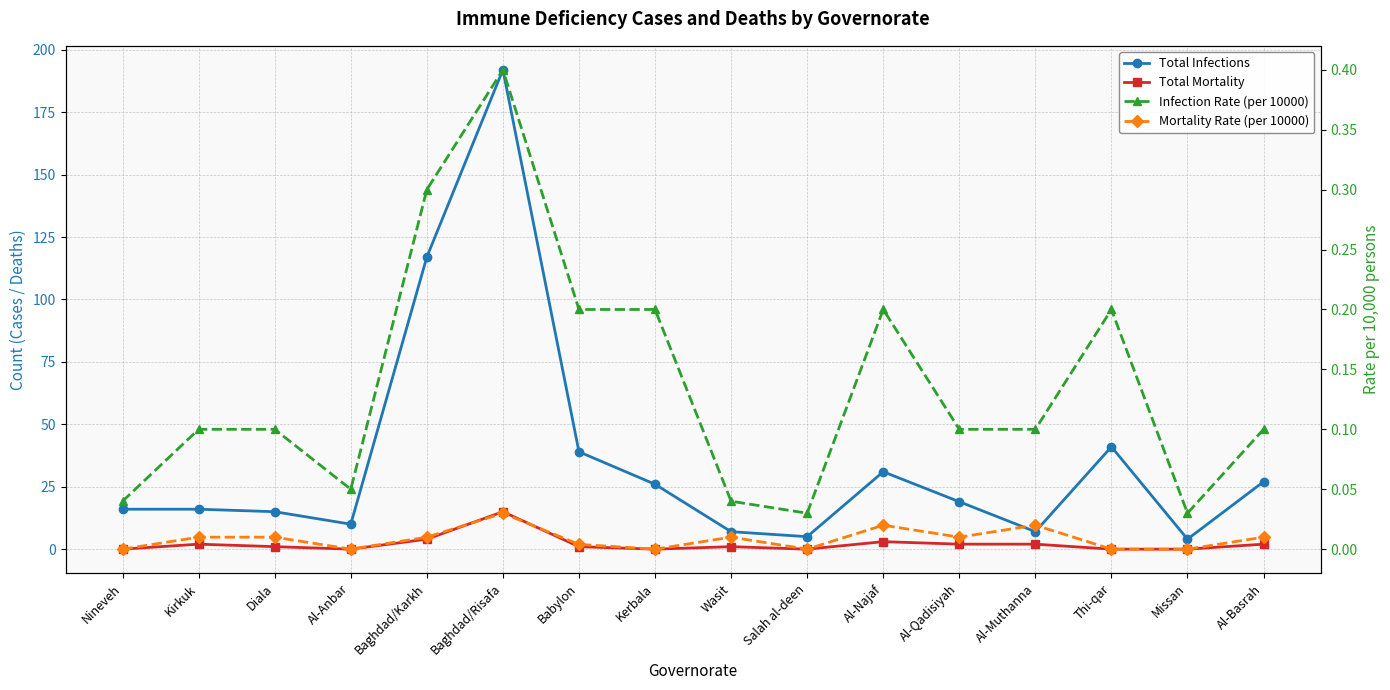

What is the sum of all Mortality Rate (per 10000) values?

0.1